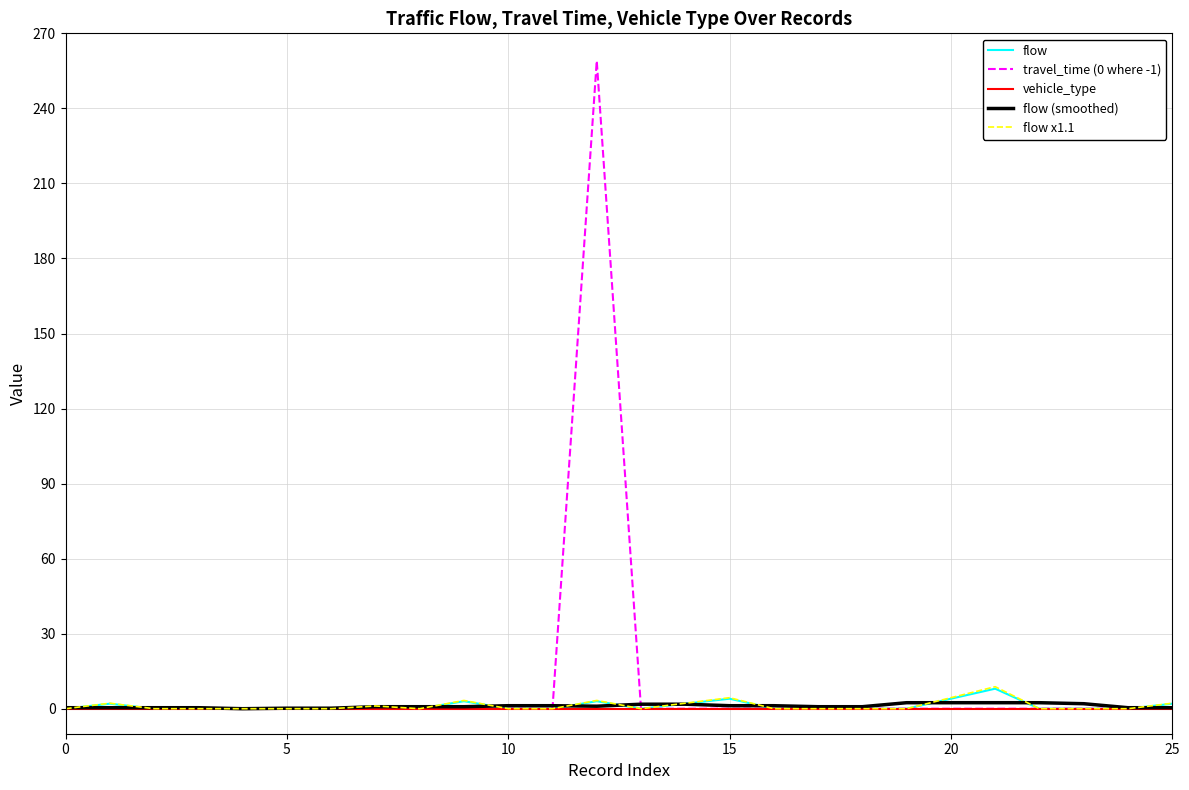

What is the average value of the travel_time (0 where -1) series?

10.0